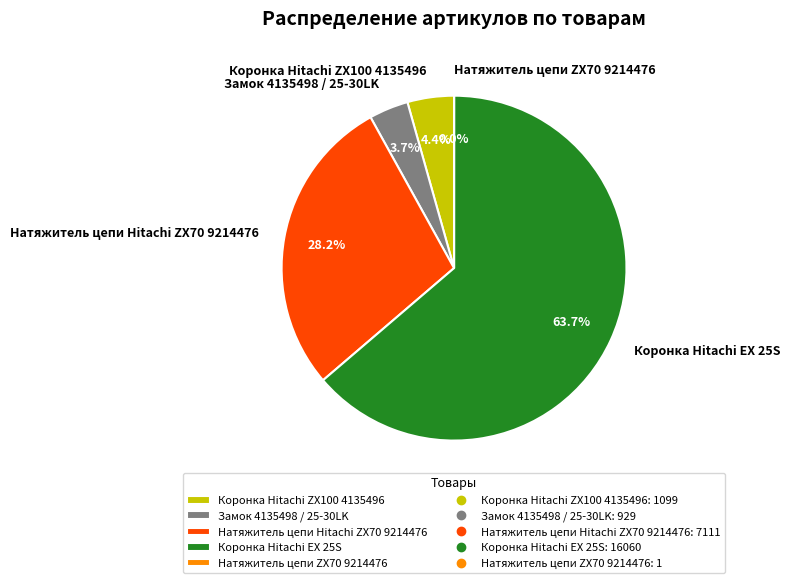

Which slice is the largest?

Коронка Hitachi EX 25S